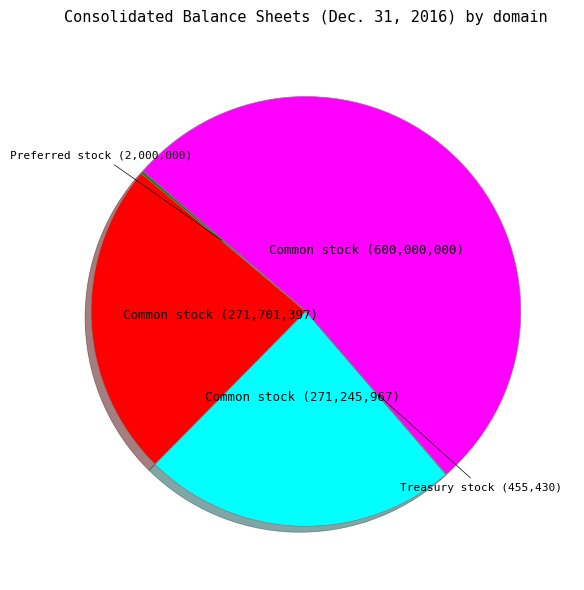

Does any single category account for the majority?

Yes